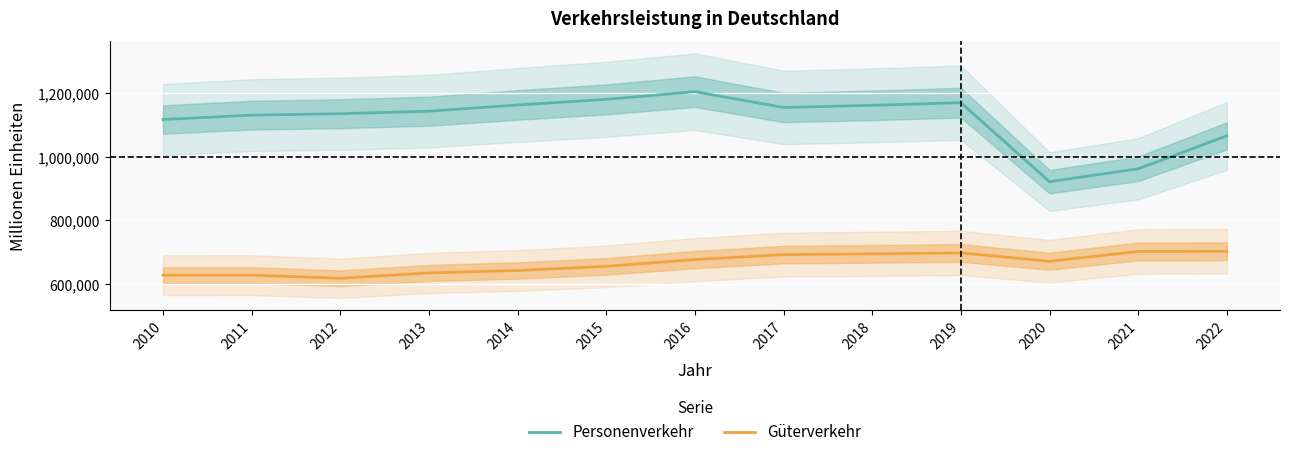

True or false: Güterverkehr and Personenverkehr intersect in this chart.

False